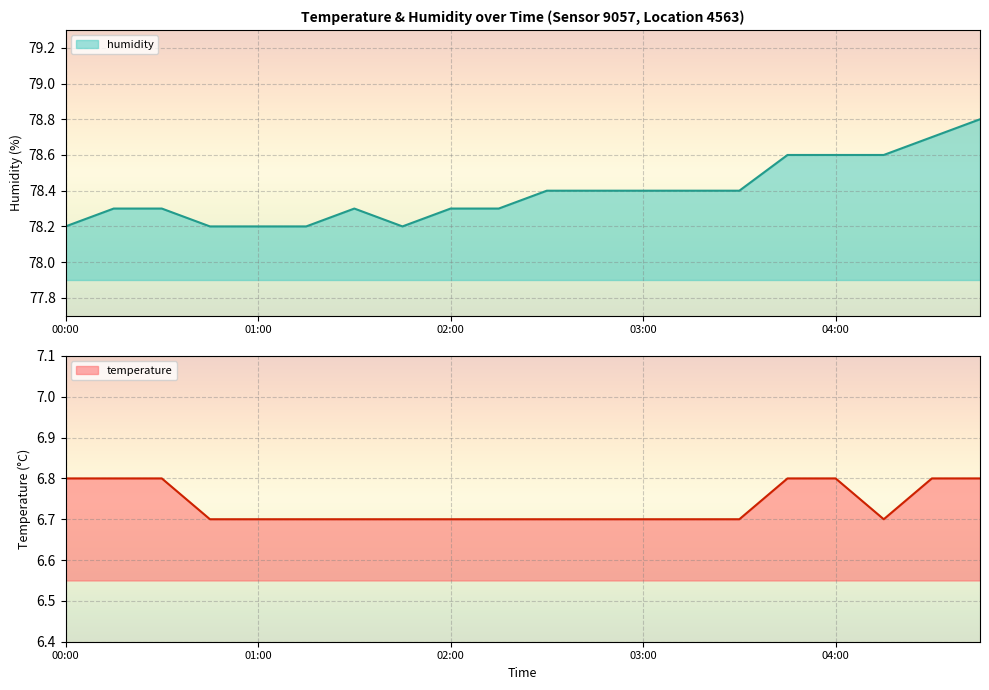

Reading left to right, what are all the values shown in this chart?

temperature: 00:00=6.8	00:15=6.8	00:30=6.8	00:45=6.7	01:00=6.7	01:15=6.7	01:30=6.7	01:45=6.7	02:00=6.7	02:15=6.7	02:30=6.7	02:45=6.7	03:00=6.7	03:15=6.7	03:30=6.7	03:45=6.8	04:00=6.8	04:15=6.7	04:30=6.8	04:45=6.8
humidity: 00:00=78.2	00:15=78.3	00:30=78.3	00:45=78.2	01:00=78.2	01:15=78.2	01:30=78.3	01:45=78.2	02:00=78.3	02:15=78.3	02:30=78.4	02:45=78.4	03:00=78.4	03:15=78.4	03:30=78.4	03:45=78.6	04:00=78.6	04:15=78.6	04:30=78.7	04:45=78.8